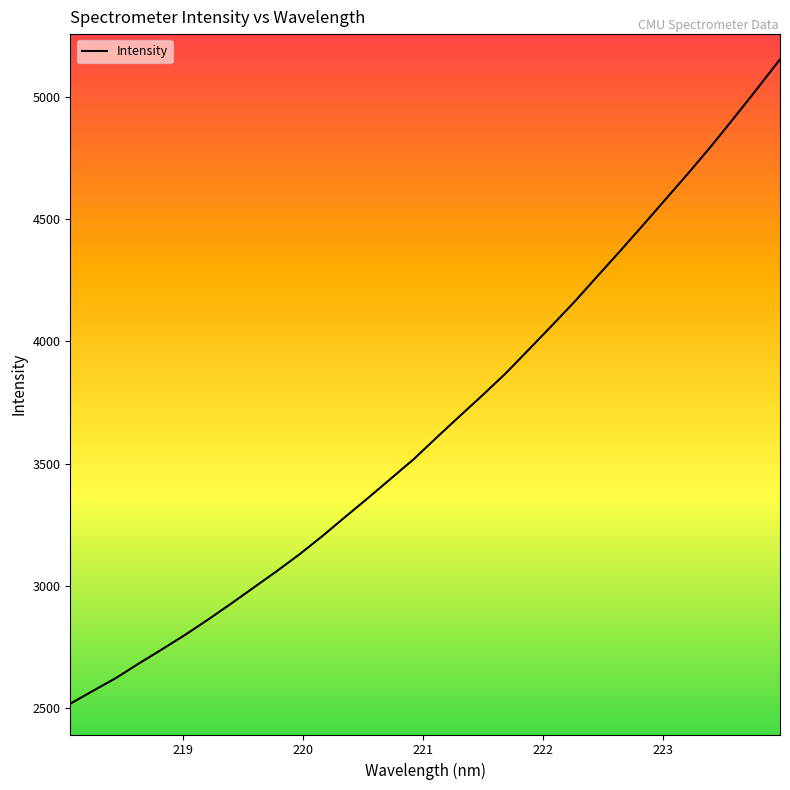

How many series are shown in this chart?

1